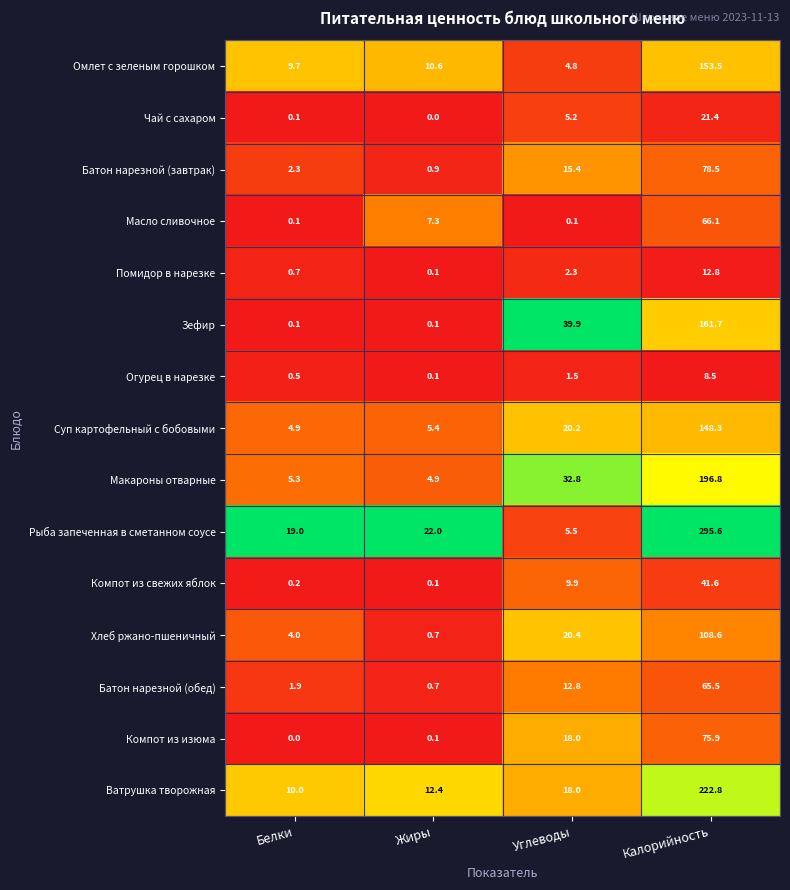

What is the sum of all Масло сливочное values?

73.6